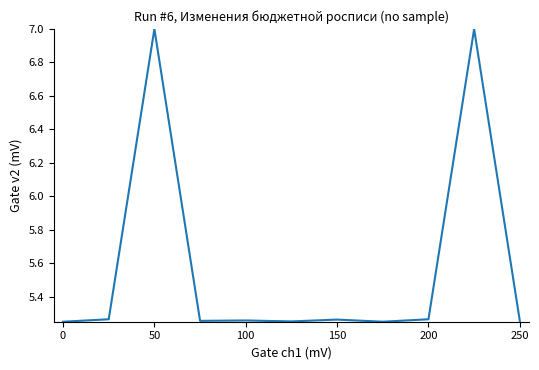

How many lines are shown in the chart?

1